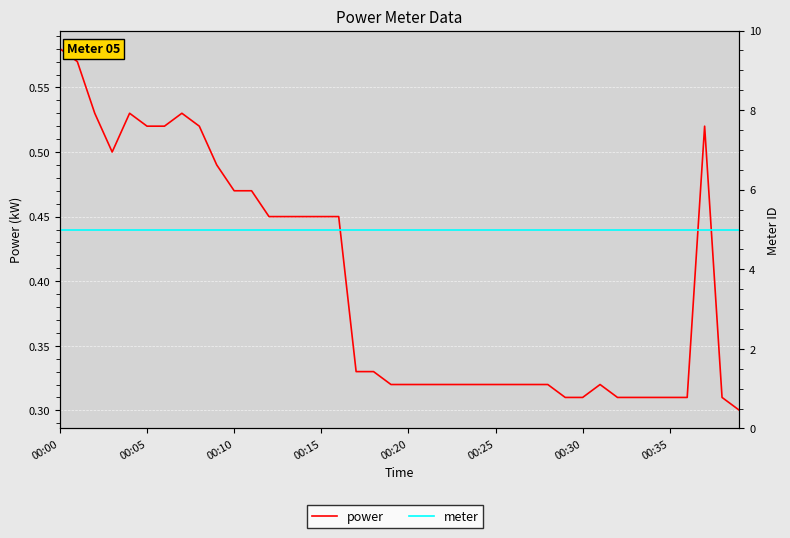

At how many categories does at least one series exceed 1?

40